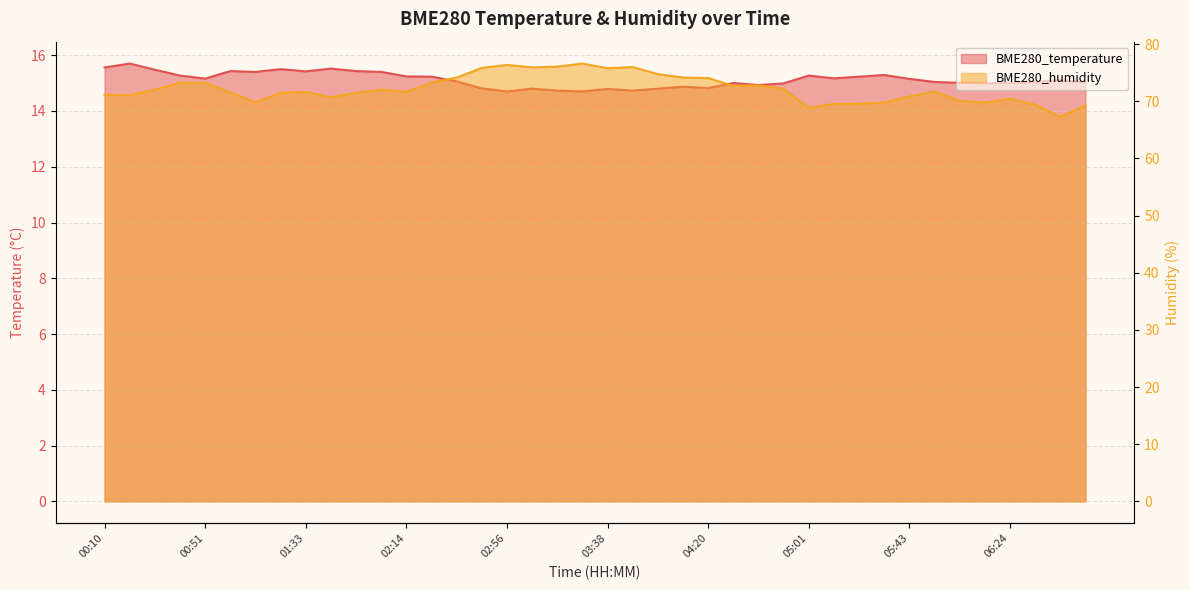

How many data points does each series have?

40